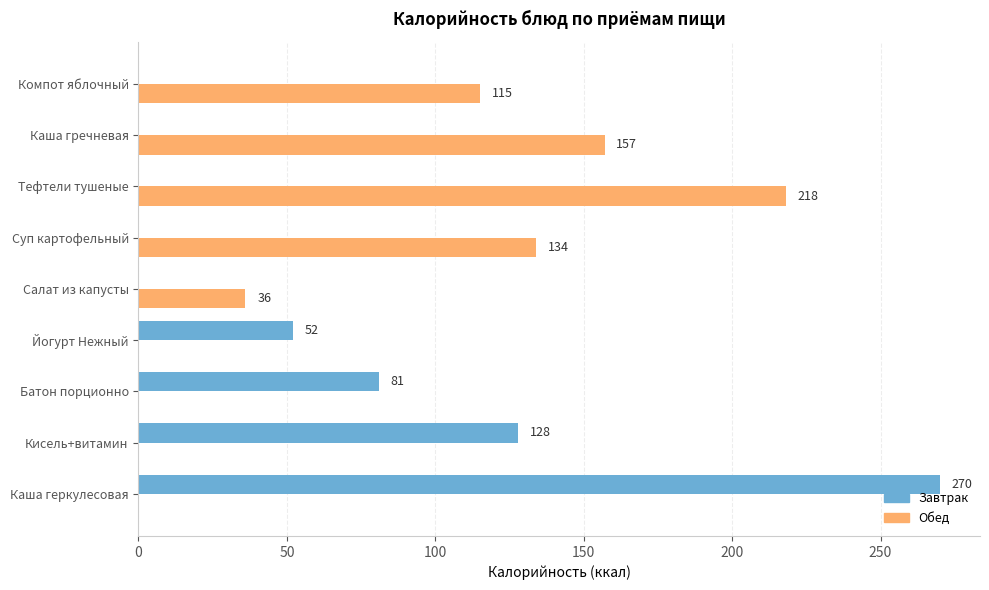

At which category is the sum across all series the highest?

Каша геркулесовая